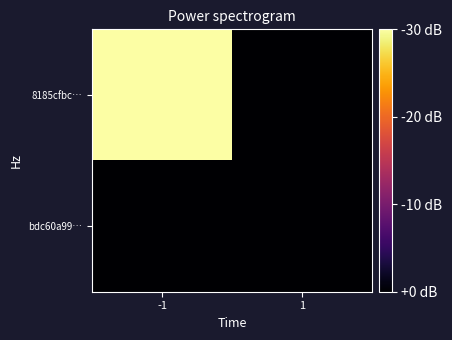

Reading right to left, transcribe all the data shown in this chart.

8185cfbc…: 1=0	-1=3
bdc60a99…: 1=0	-1=0